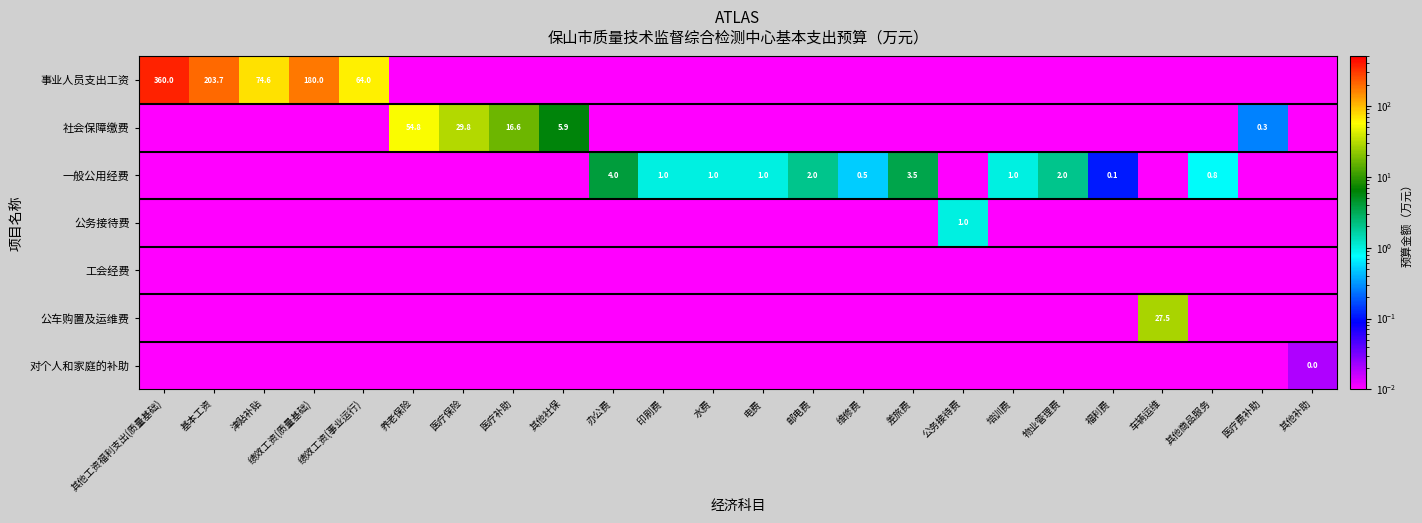

Which series has the largest range (max minus min)?

事业人员支出工资